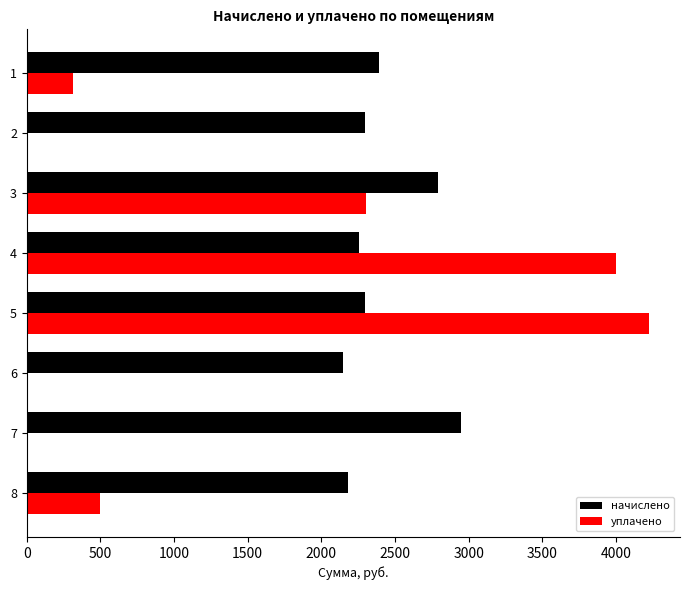

What is the sum of the начислено values at 7 and 1?

5339.9